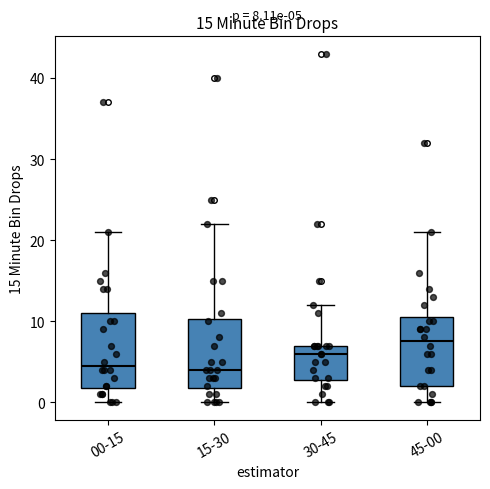

Which box's median line is the highest?

45-00